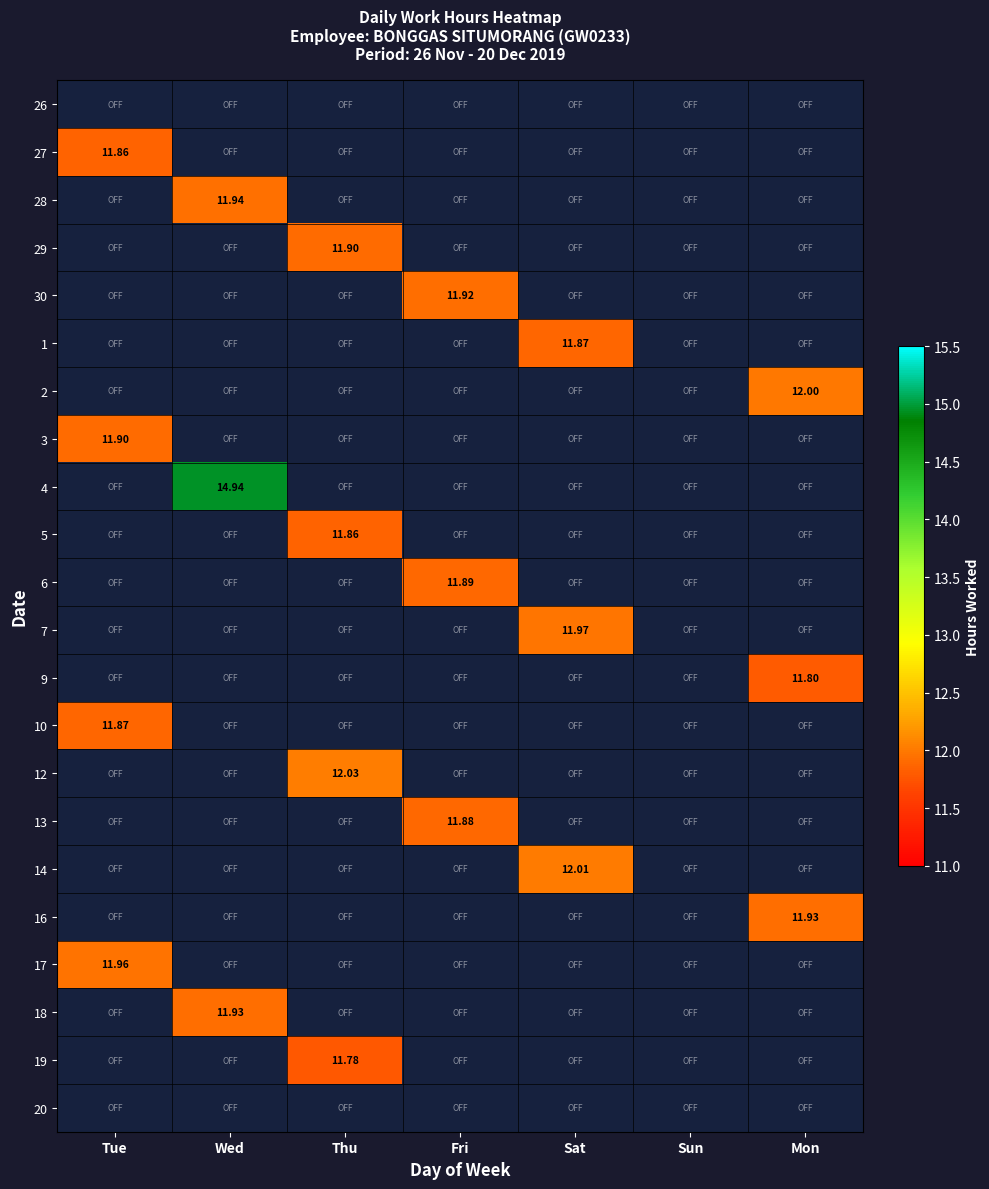

List the labels in order of 26 value, largest first.

Tue, Wed, Thu, Fri, Sat, Sun, Mon